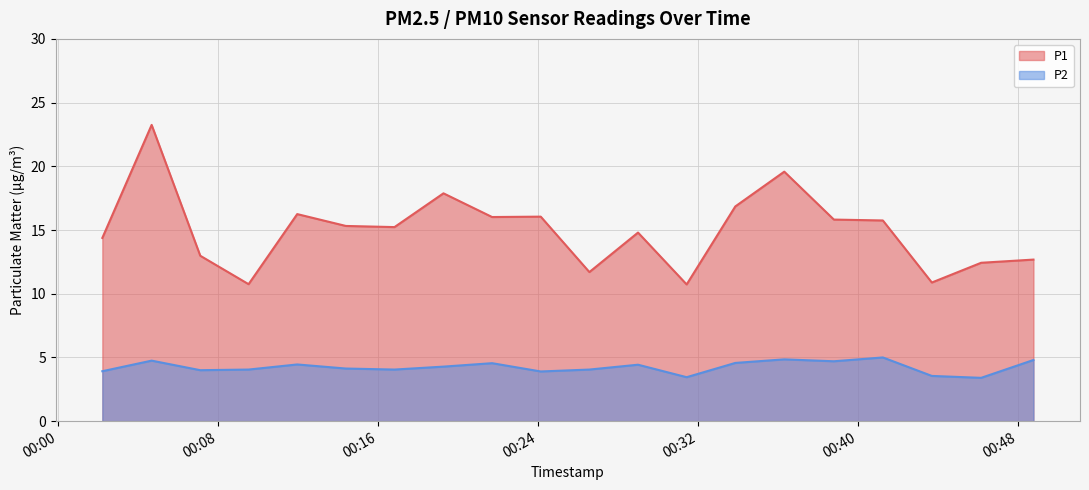

In P2, how many points are higher than both neighbors (excluding endpoints)?

6